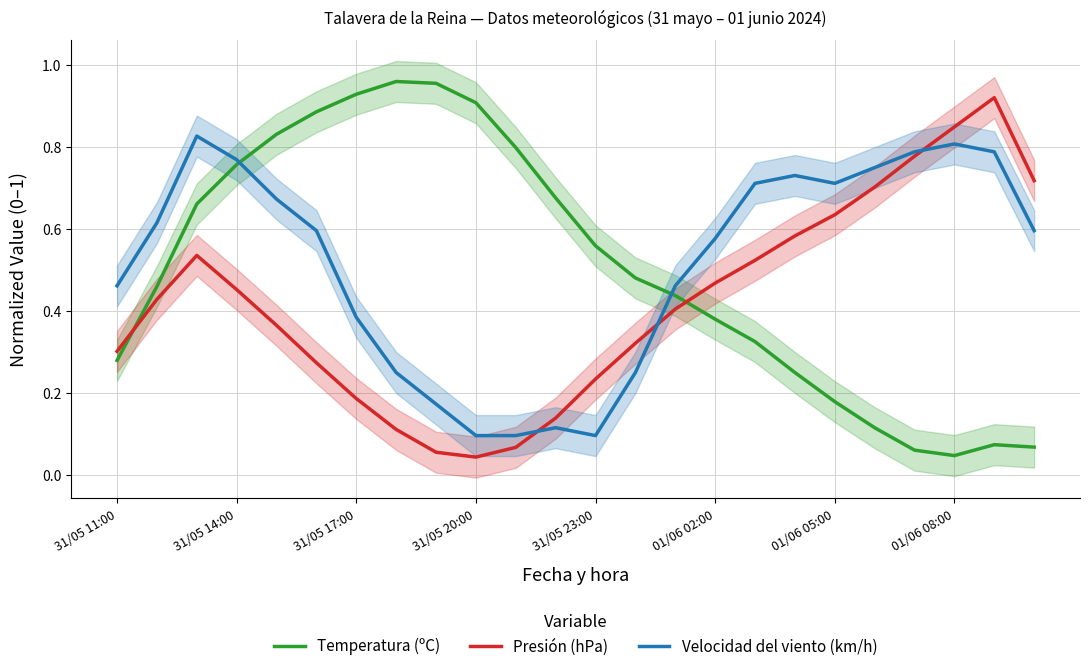

True or false: Presión (hPa) and Temperatura (ºC) cross at least once.

True